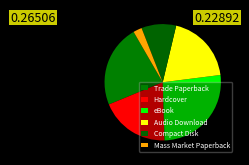

How many slices are in this pie chart?

6